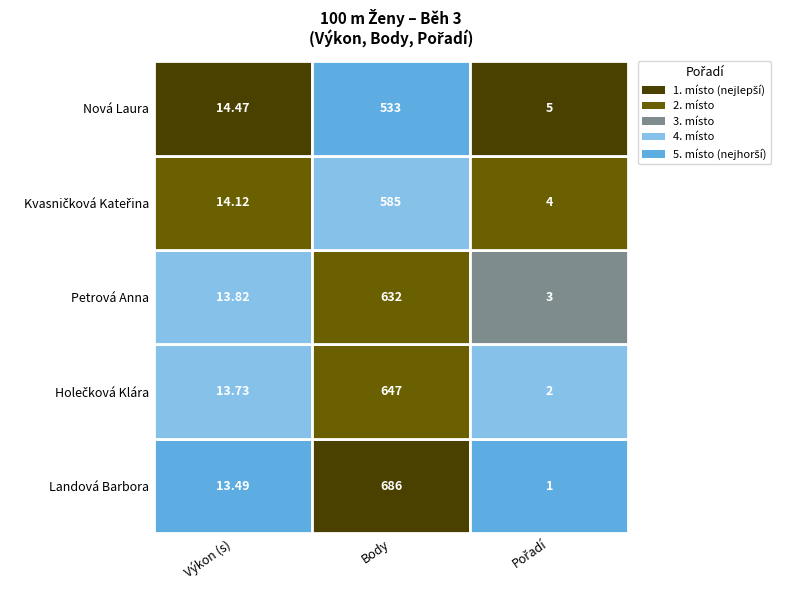

Is it true that Petrová Anna equals 13.8 at Výkon?

True